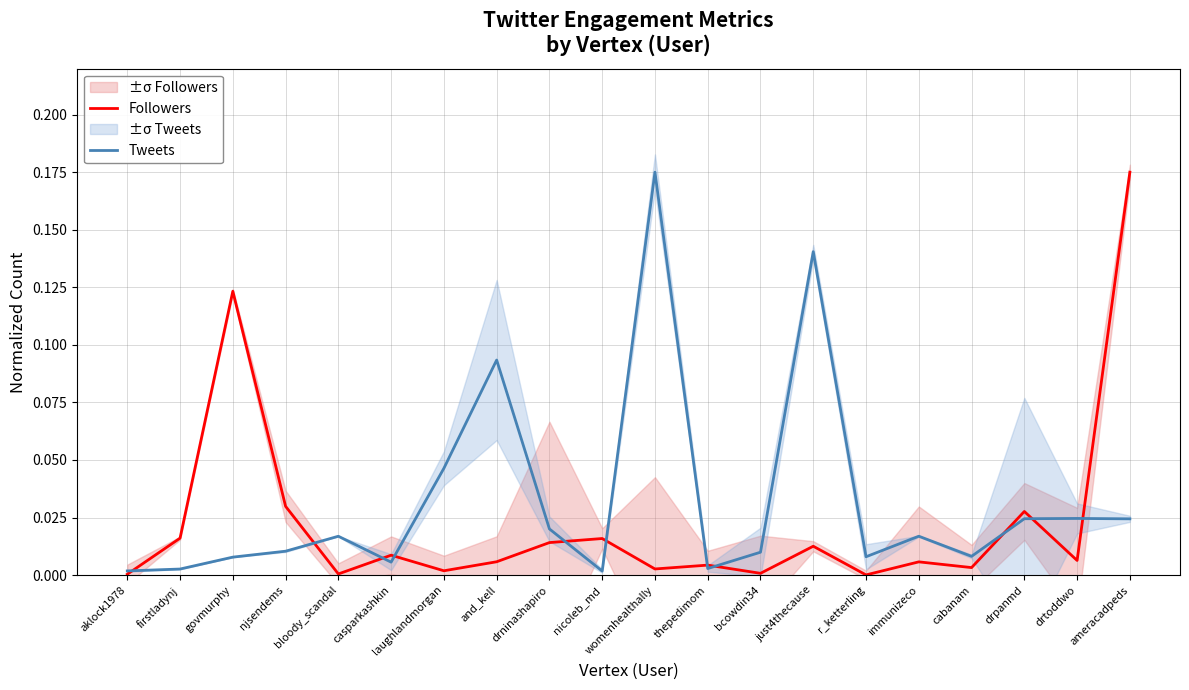

How many times do Tweets and Followers cross each other?

11